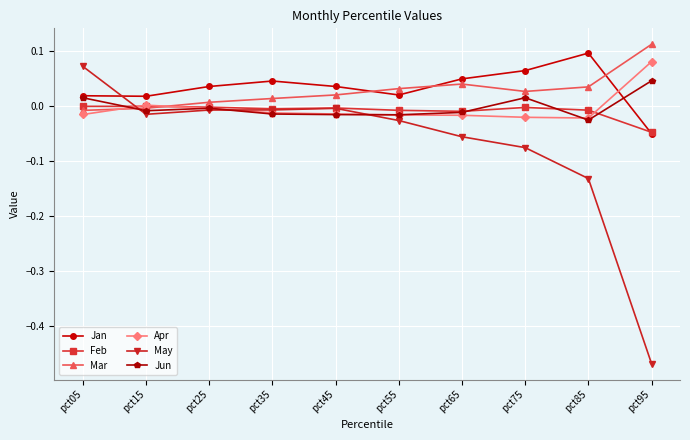

Rank the series by their maximum value, from lowest to highest.

Feb, Jun, May, Apr, Jan, Mar